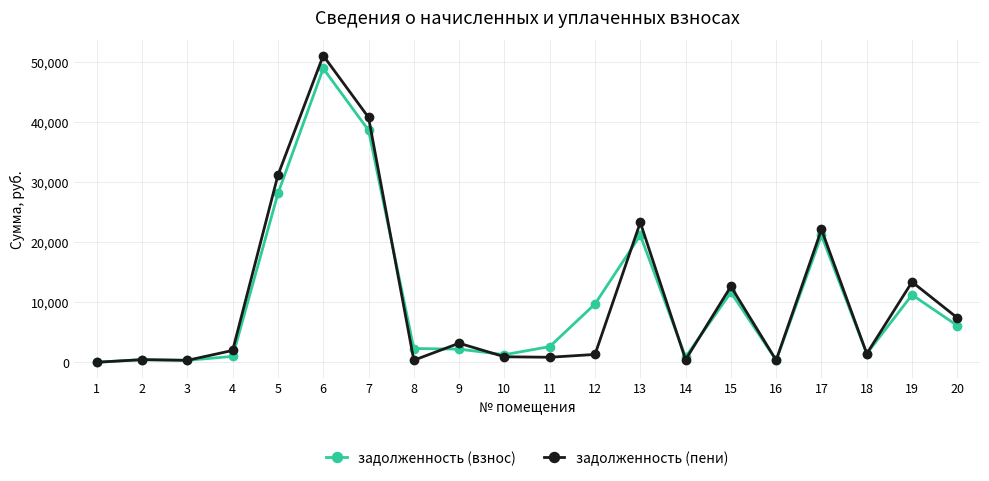

What is the maximum value shown in the chart?

51146.3